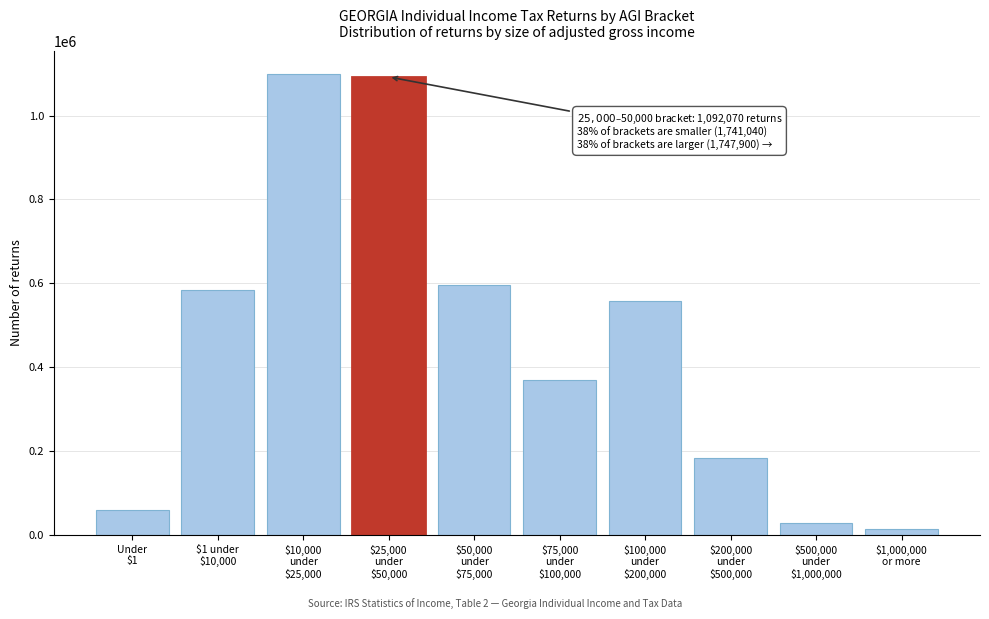

Reading left to right, list all the values displayed in this chart.

59450	582740	1098850	1092070	596740	369390	557860	182010	28650	13250